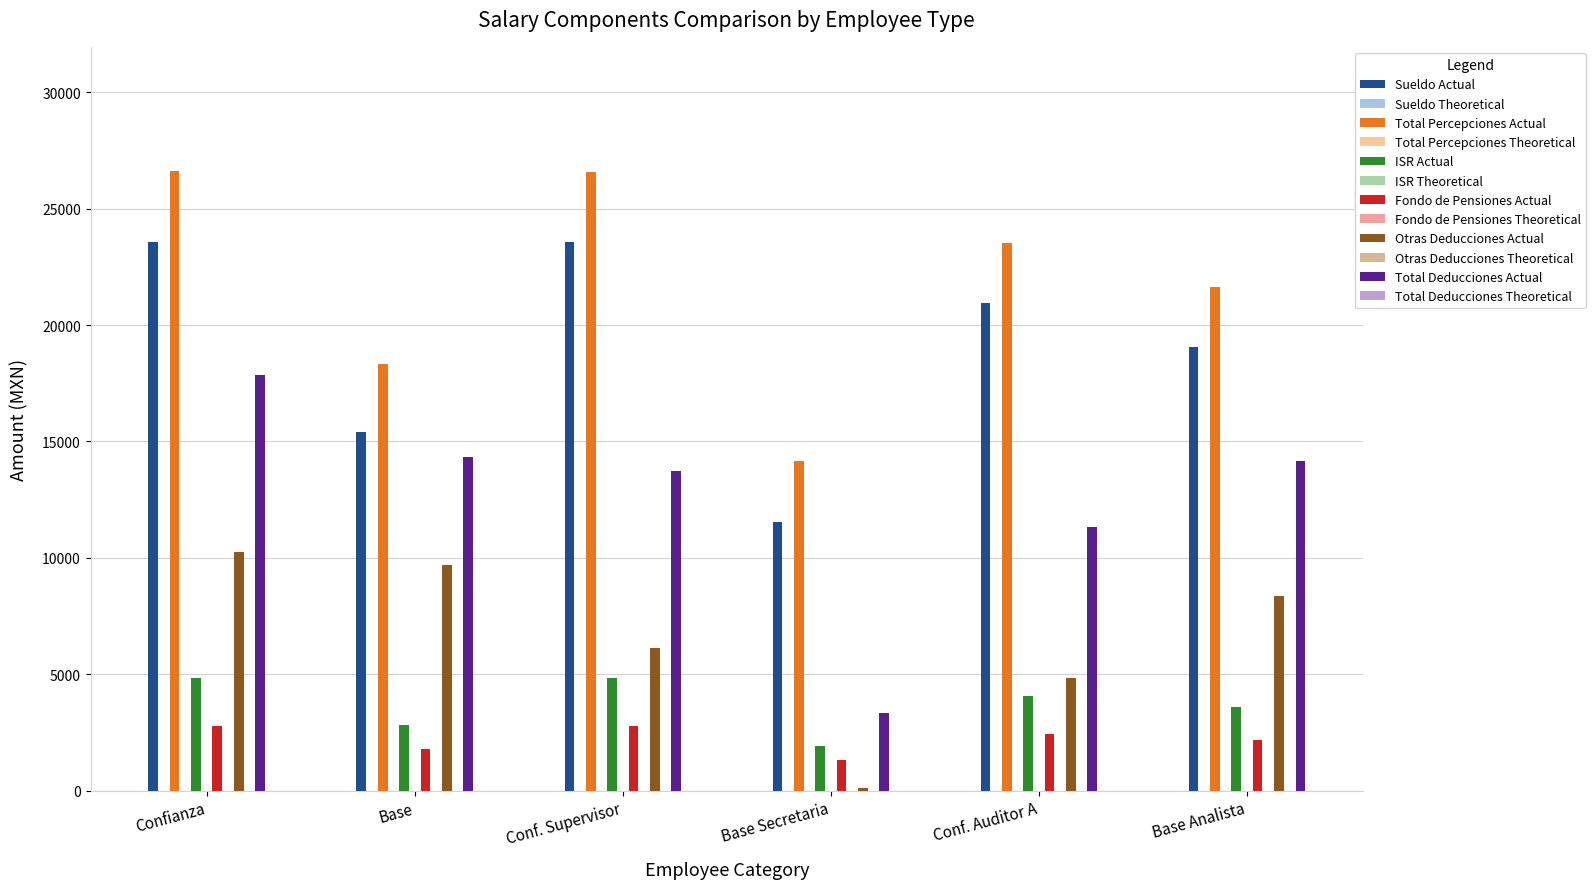

What is the smallest value displayed?

111.8